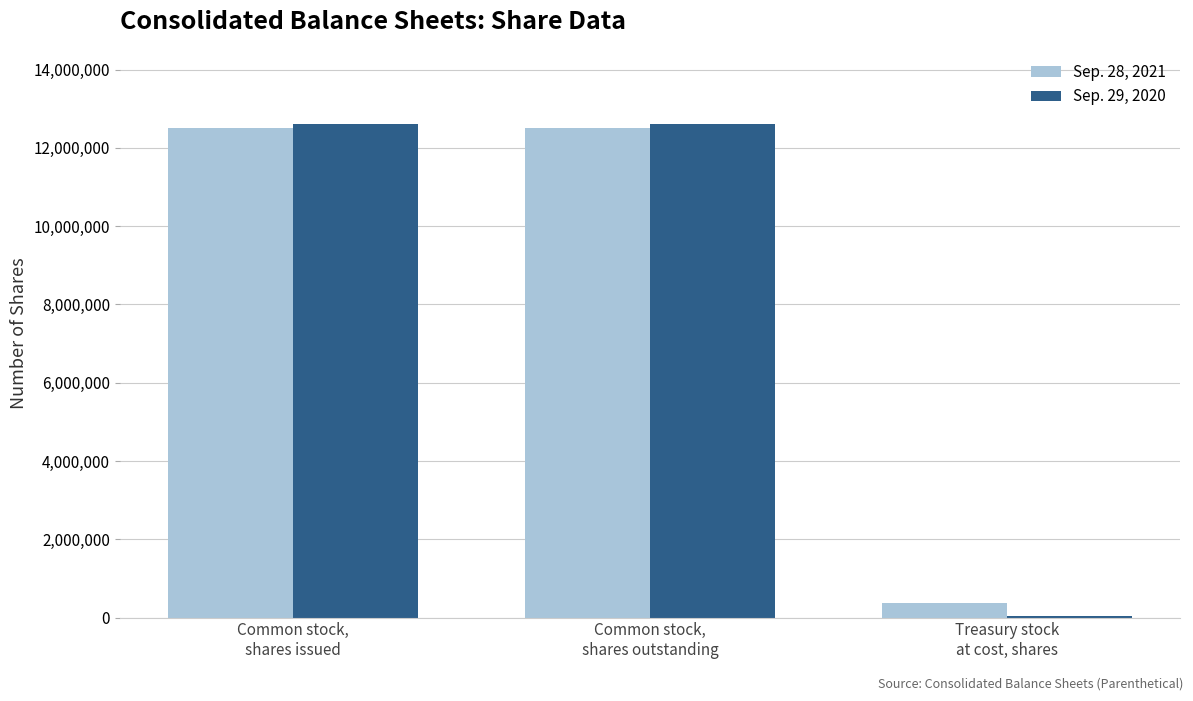

What is the total value across all series at Common stock,
shares outstanding?

25124924